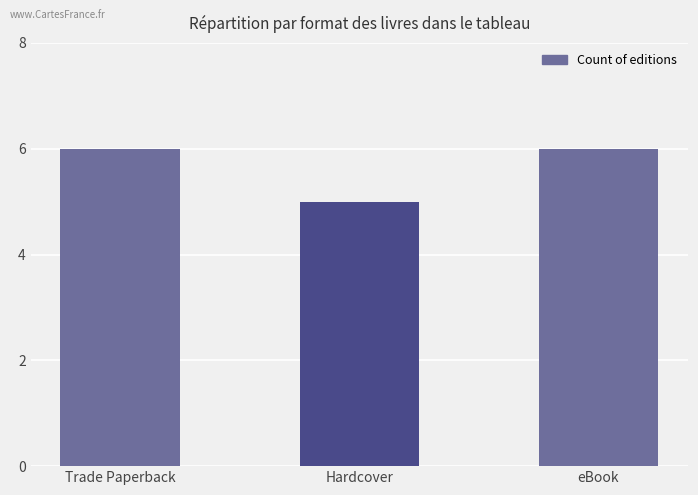

Approximately how many times larger is the value at eBook compared to Trade Paperback?

1.0